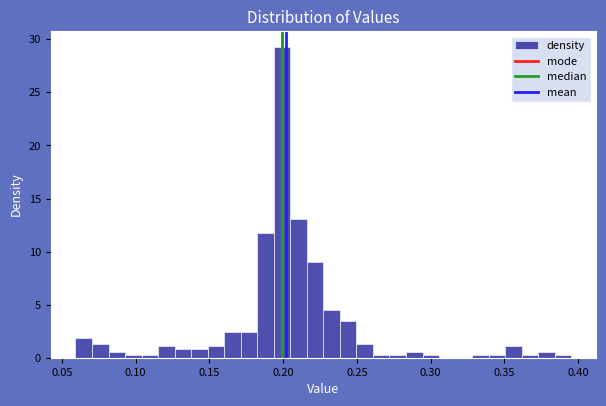

Read against the x-axis, roughly where is the centre of the tallest bar?

0.200